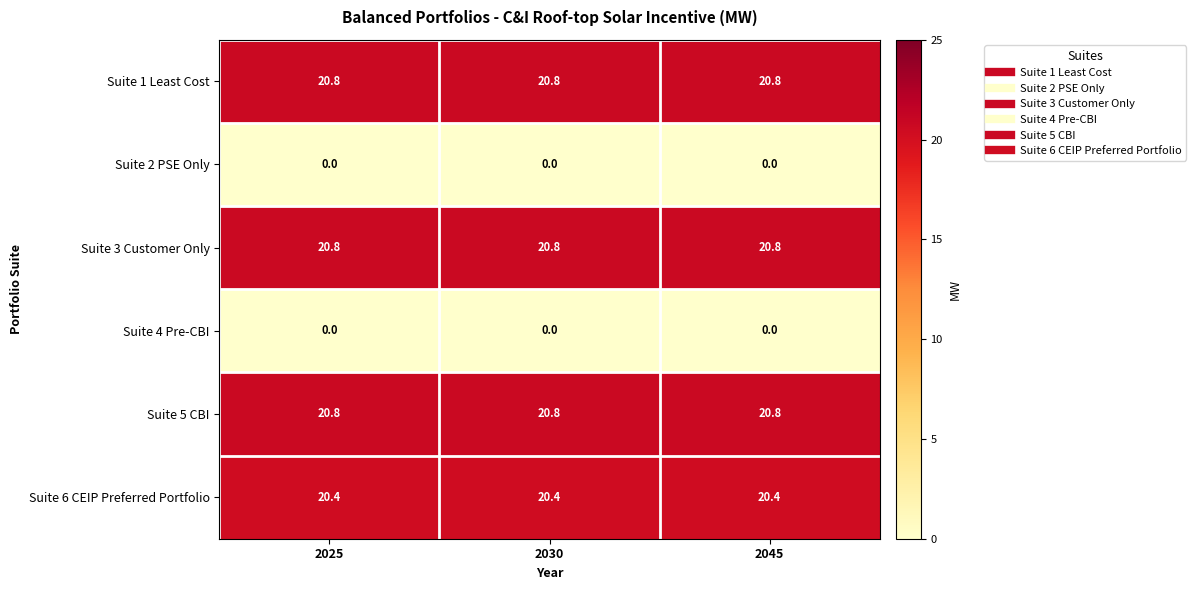

What is the average value of the Suite 5 CBI series?

20.8